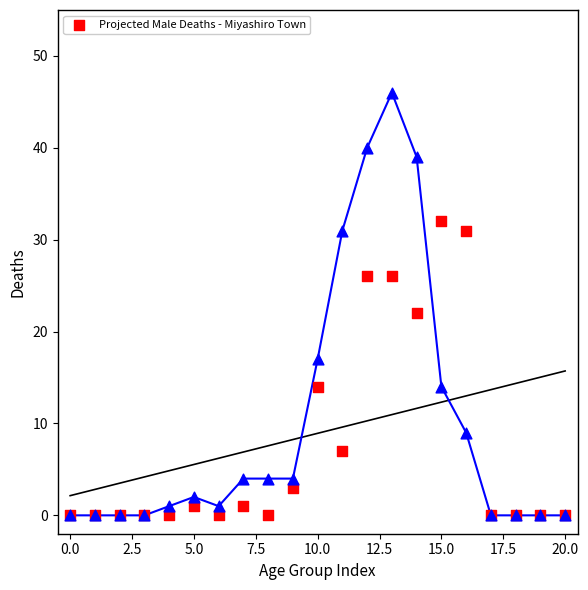

Across all series, what Y value is closest to 23?

22